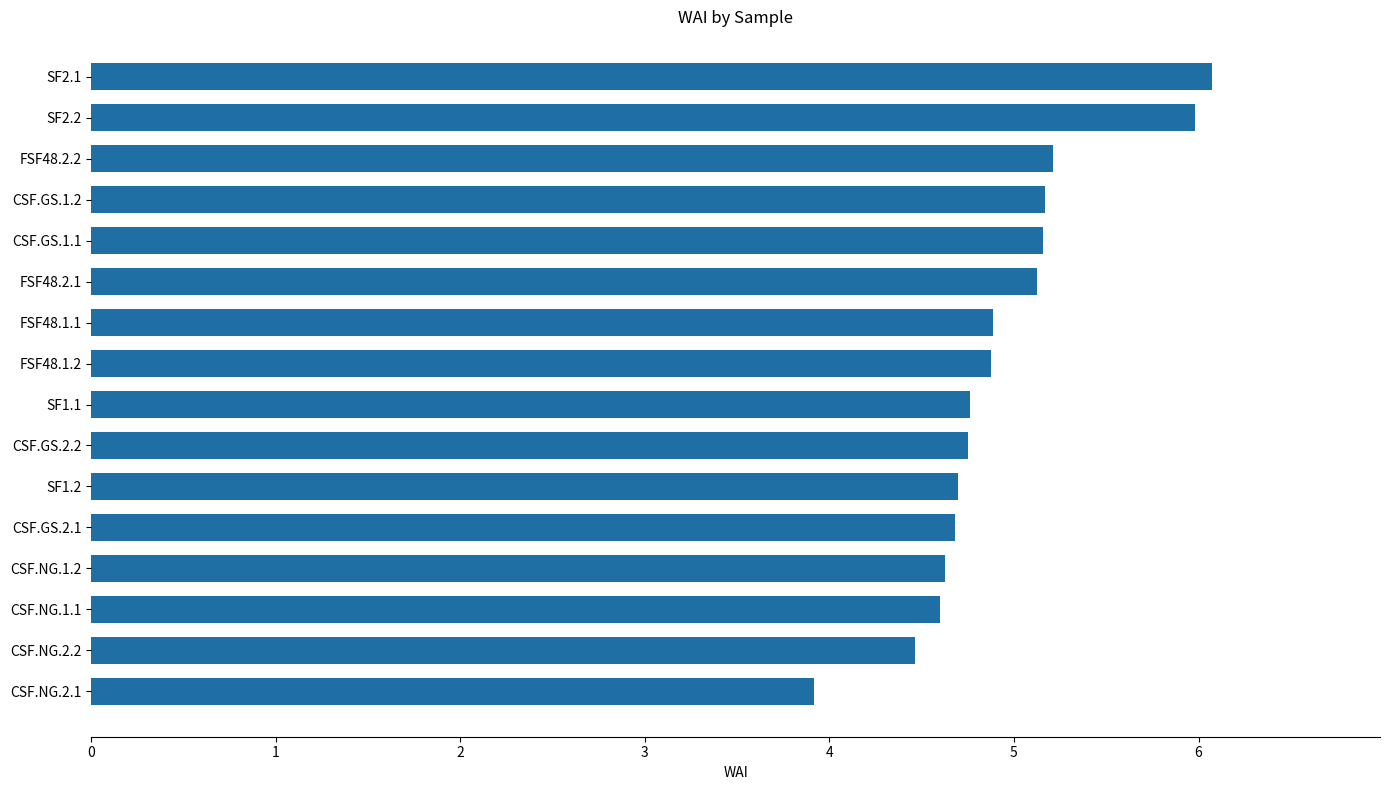

Is it true that the value at CSF.GS.2.1 is 2.8?

False